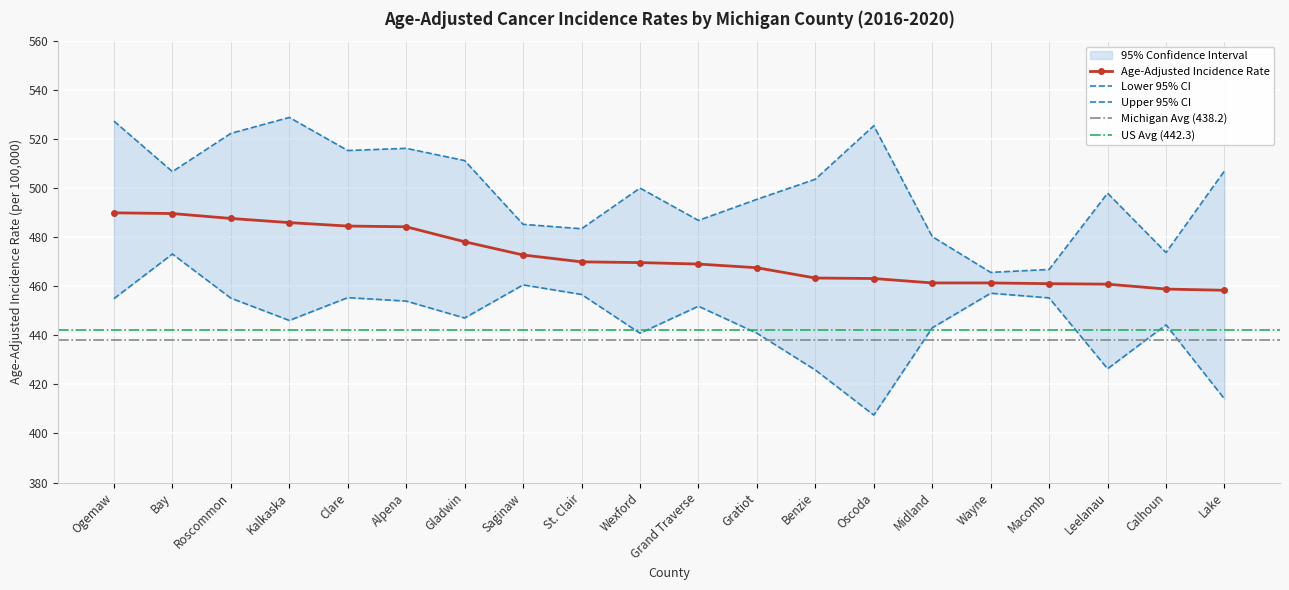

What is the sum of the Age-Adjusted Incidence Rate values at Calhoun and Wayne?

920.3